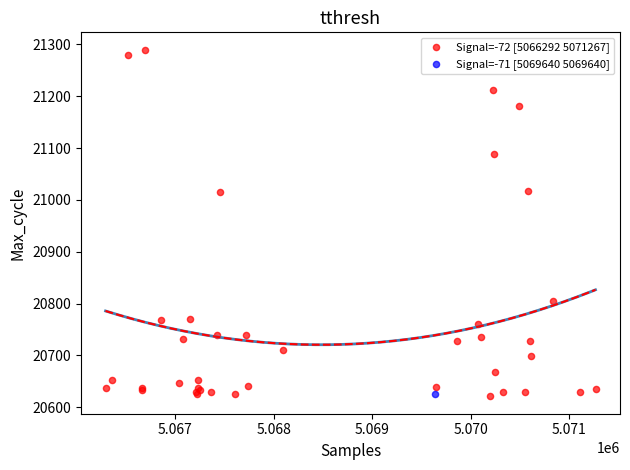

What are all the series names shown in the legend?

Signal=-72 [5066292 5071267], Signal=-71 [5069640 5069640]